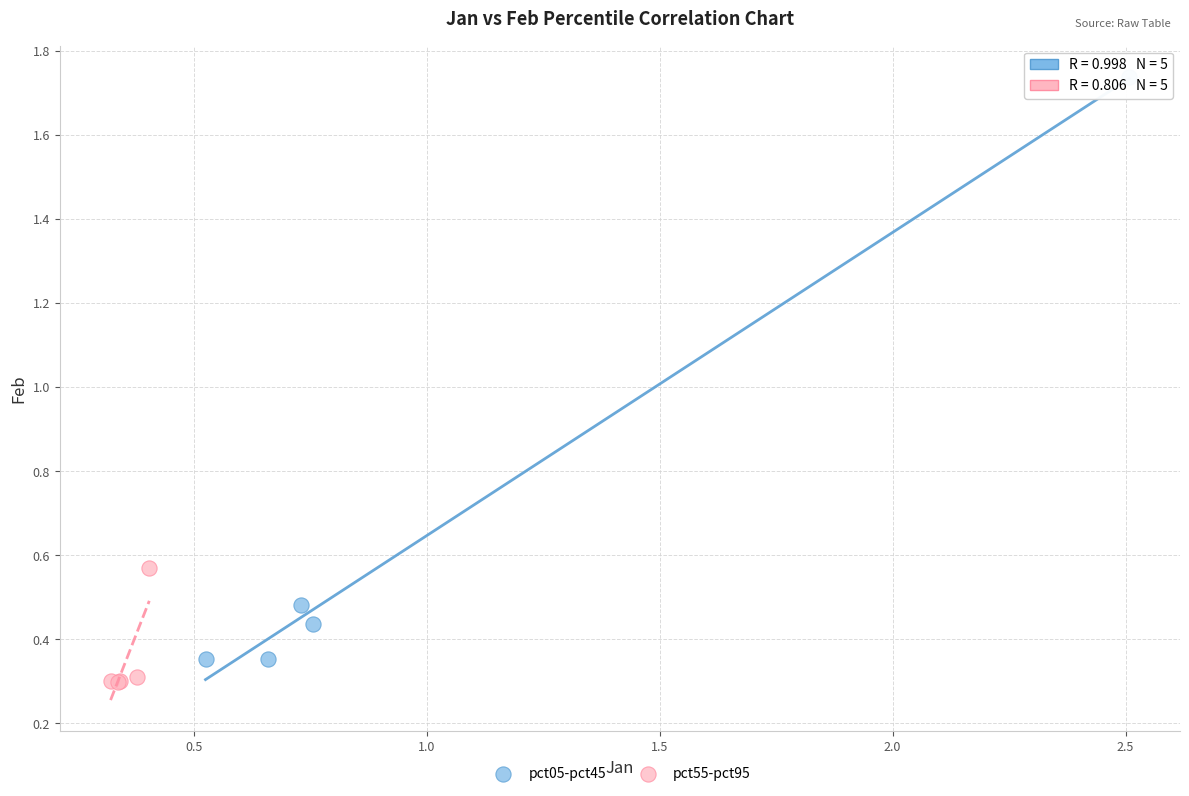

What are all the series names shown in the legend?

pct05-pct45, pct55-pct95